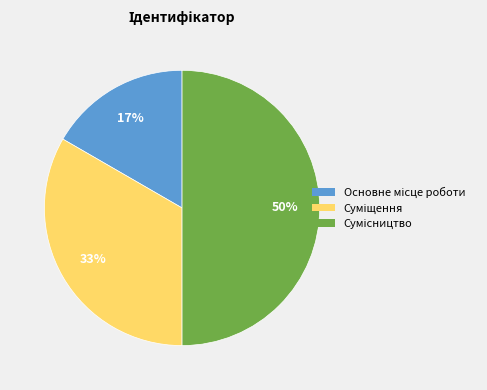

To the nearest percent, what is the difference between the largest and smallest slice percentages?

33%